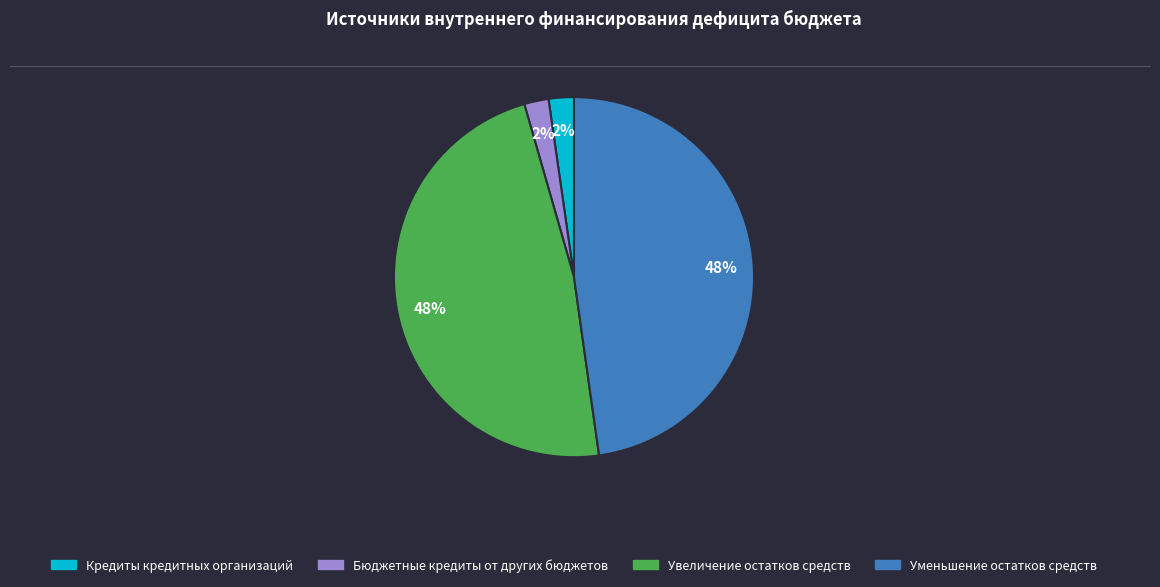

To the nearest percent, what is the average slice percentage?

25%